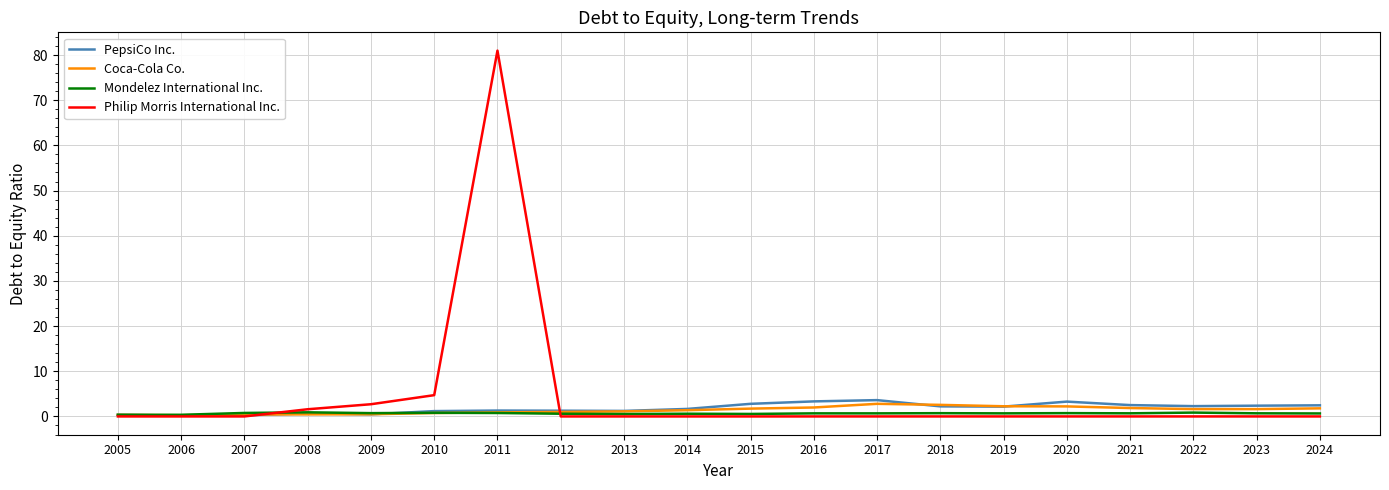

What is the difference between the maximum and minimum values in the PepsiCo Inc. series?

3.4